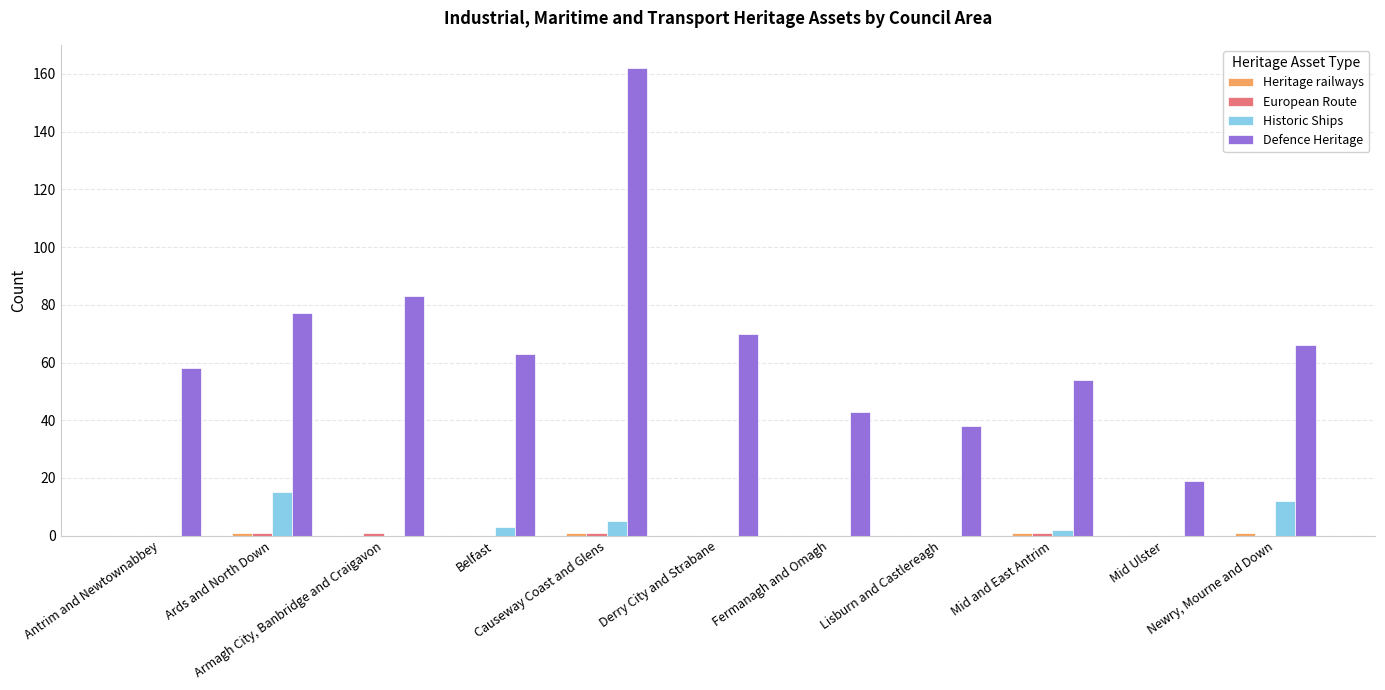

Which series has the largest total across all categories?

Defence Heritage